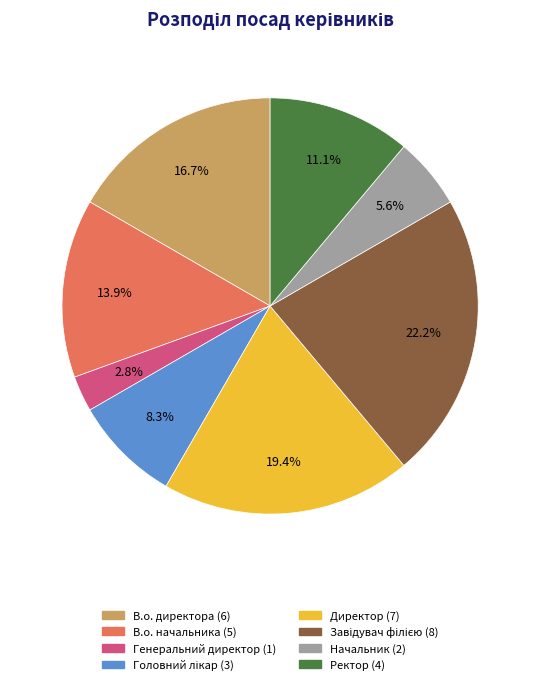

To the nearest percent, what portion does Ректор represent?

11%